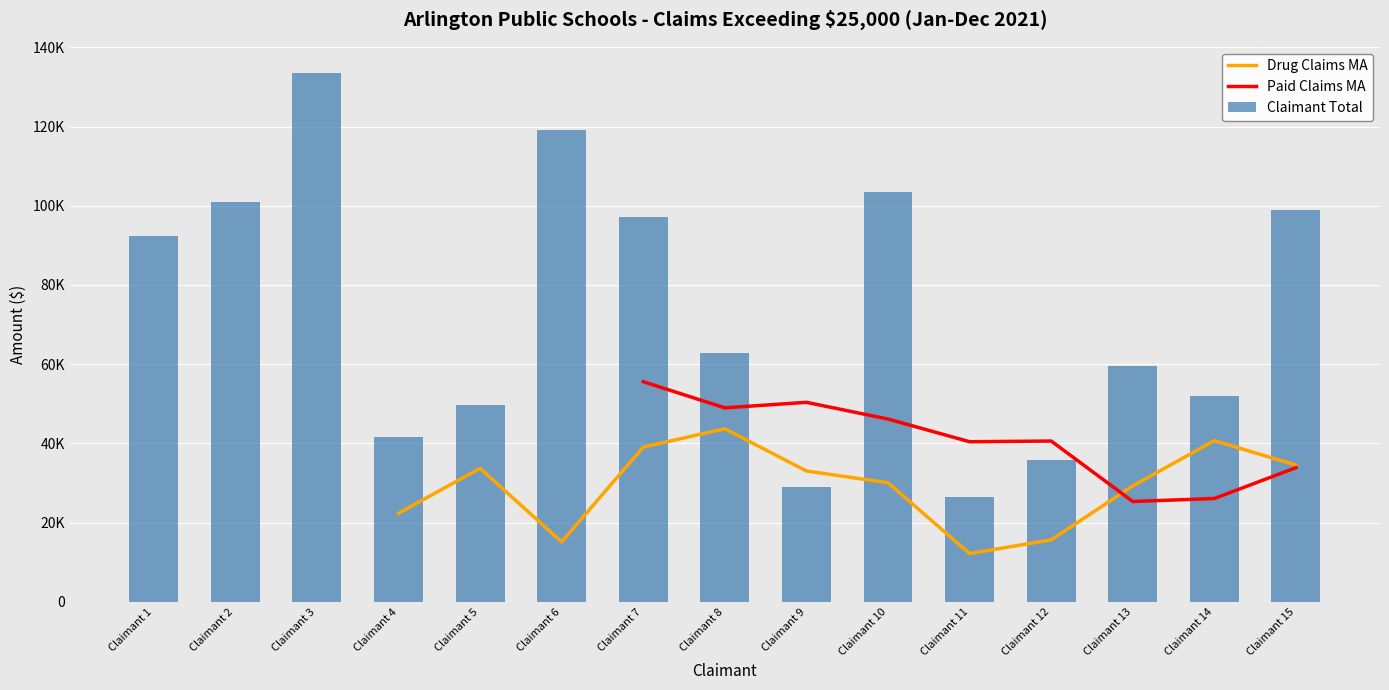

Which category has the lowest value across all series?

Claimant 11